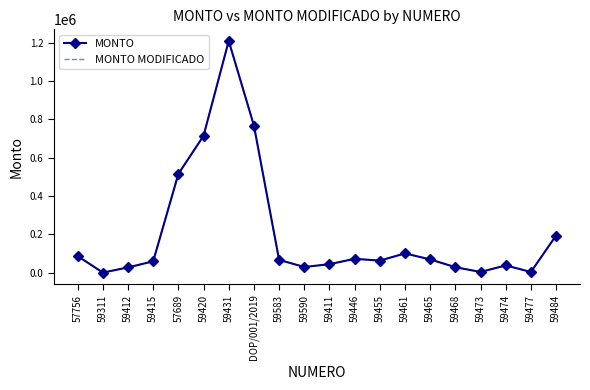

How many categories are shown in the chart?

20